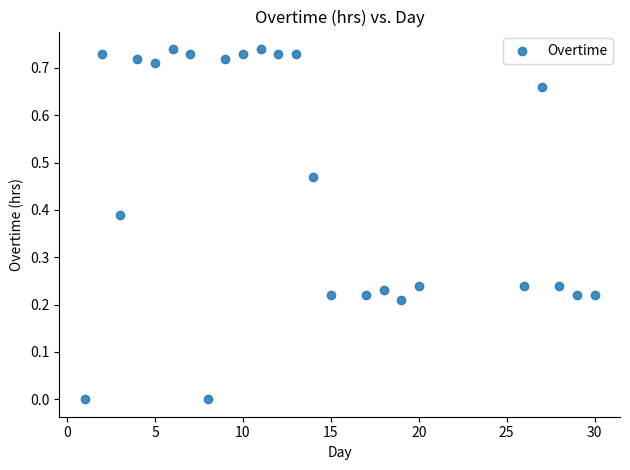

What is the range of X values (max minus min)?

29.0